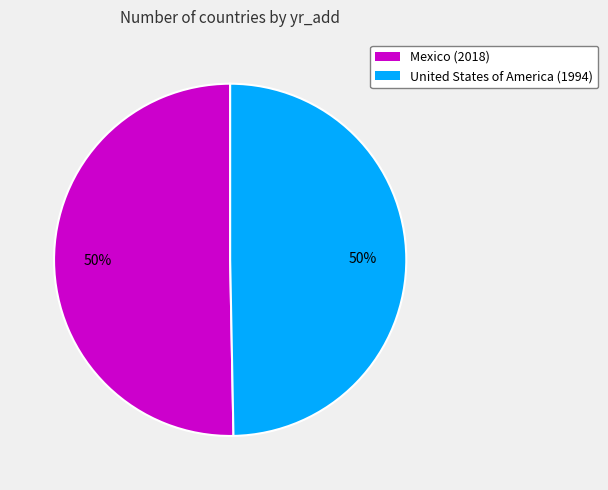

How many slices are in this pie chart?

2